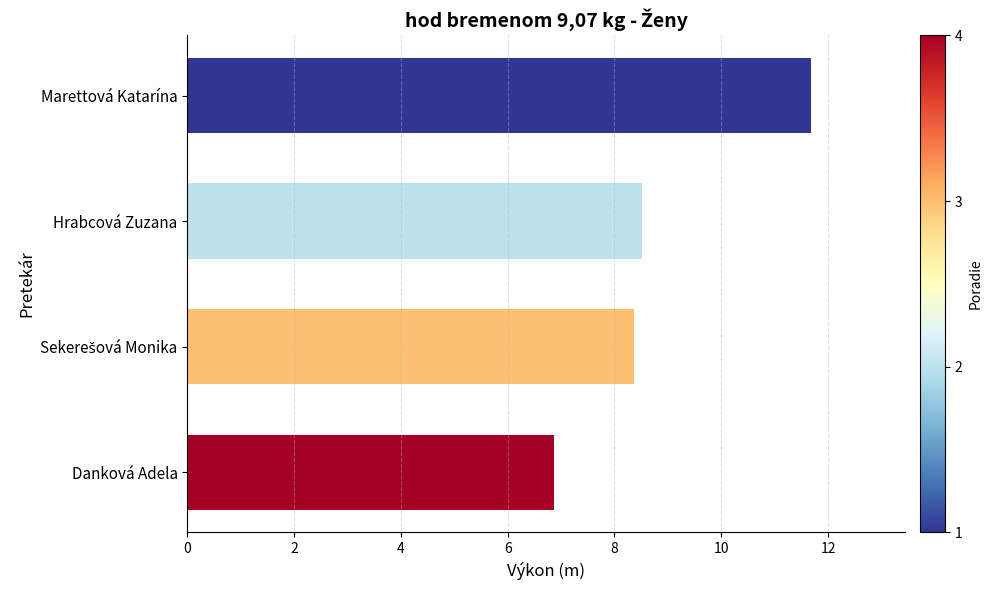

Are the bars grouped side by side (vs. stacked)?

No